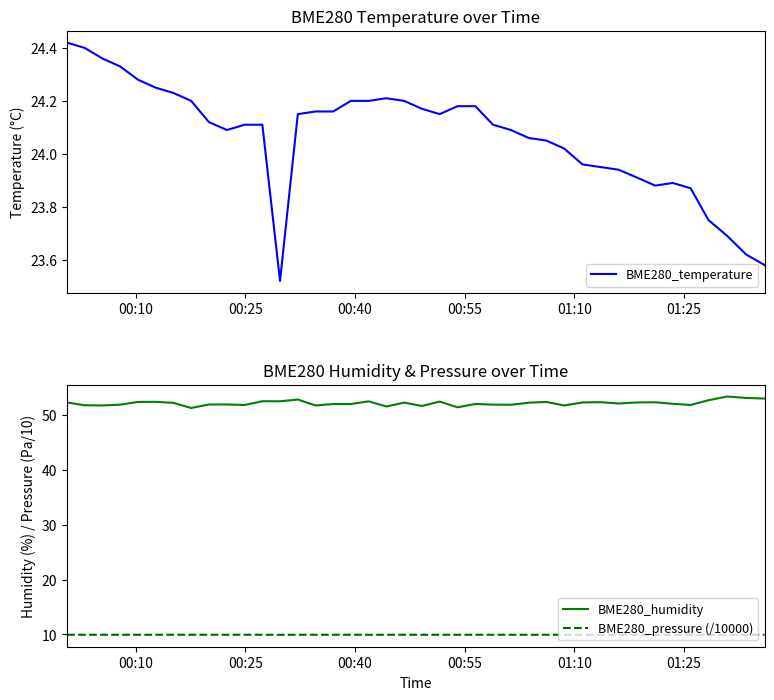

True or false: BME280_pressure (/10000) and BME280_humidity intersect in this chart.

False